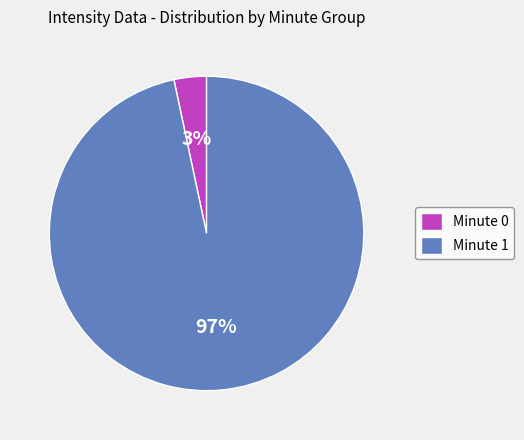

The Minute 0 slice represents 3% of the pie. True or false?

True